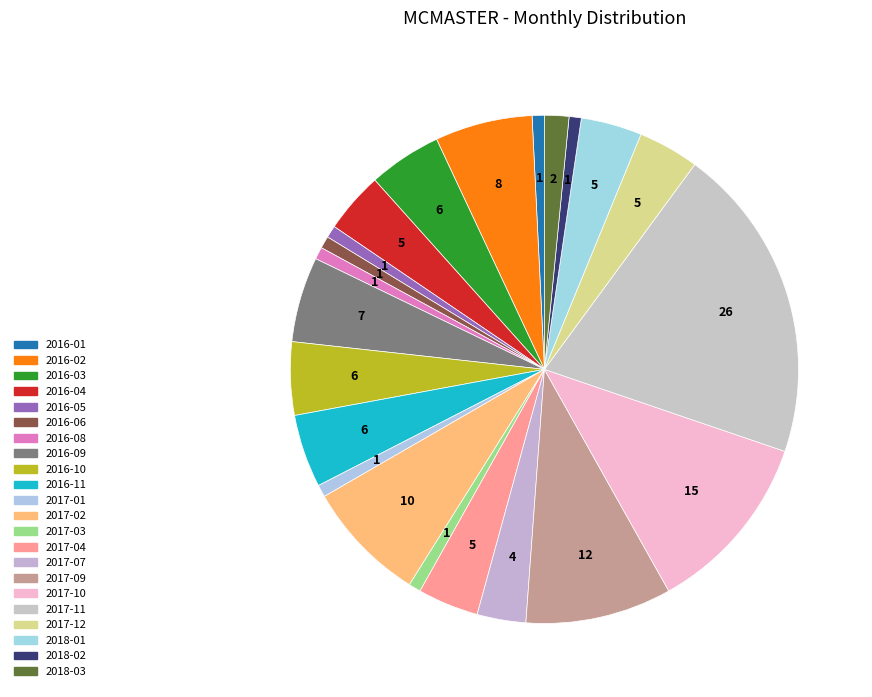

Approximately how many times larger is the value at 2018-03 compared to 2017-12?

0.4